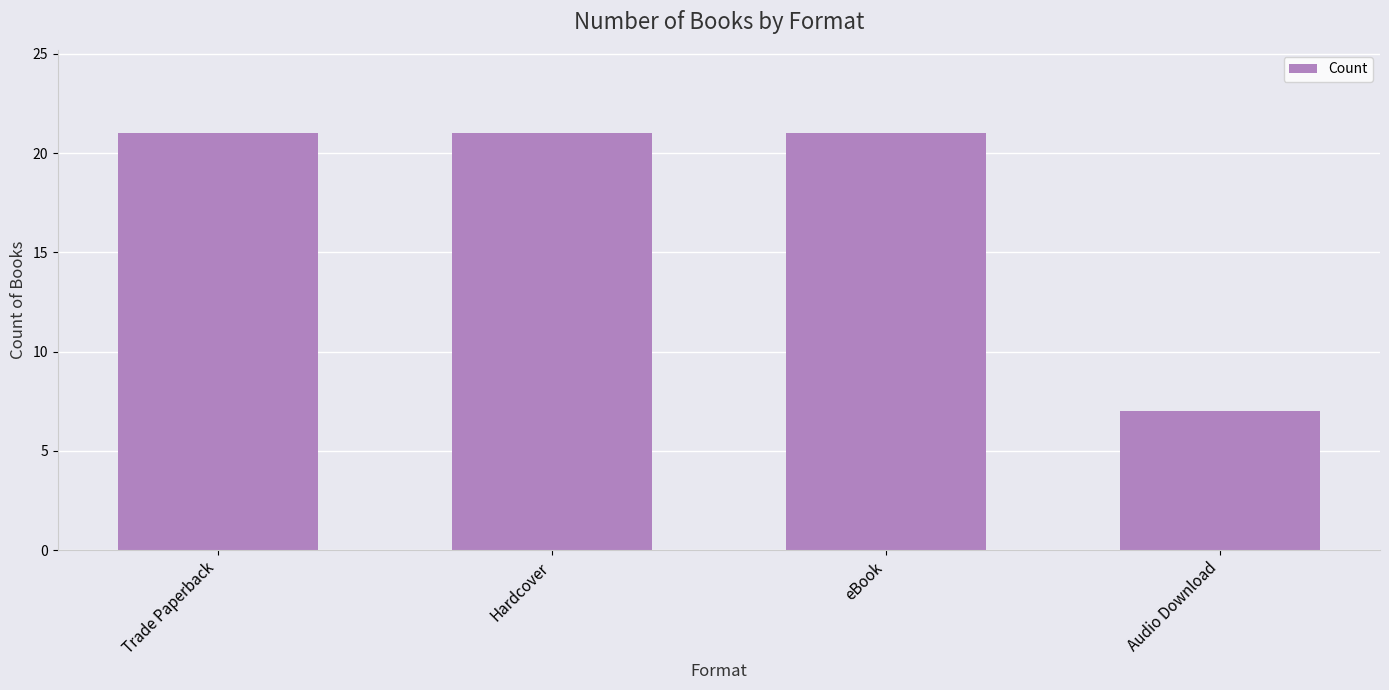

How many categories are shown in the chart?

4